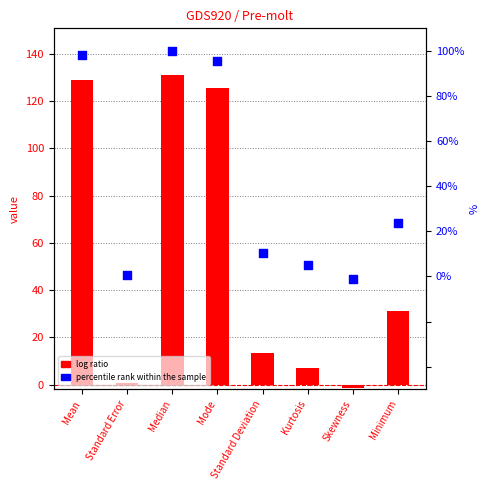

Which series reaches the minimum Y coordinate?

log ratio